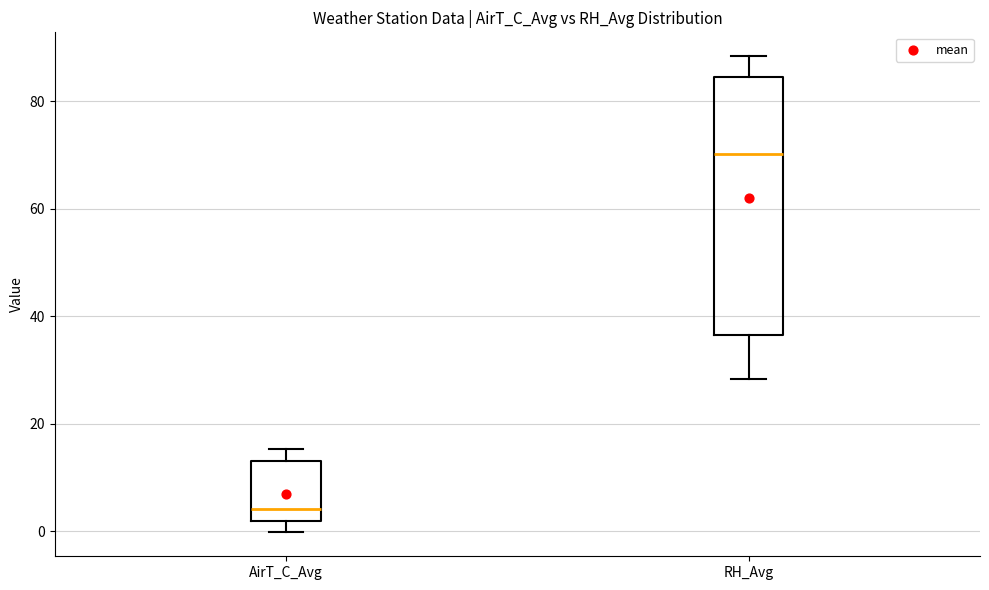

Reading left to right, transcribe this box plot: for each box, give where its median line is, the range the box spans, and where its two whiskers end, as read against the y-axis. The values are not printed on the chart, so give them approximately, as read against the axis.

AirT_C_Avg: median 4, box 2 to 14, whiskers 0 to 16
RH_Avg: median 70, box 36 to 84, whiskers 28 to 88